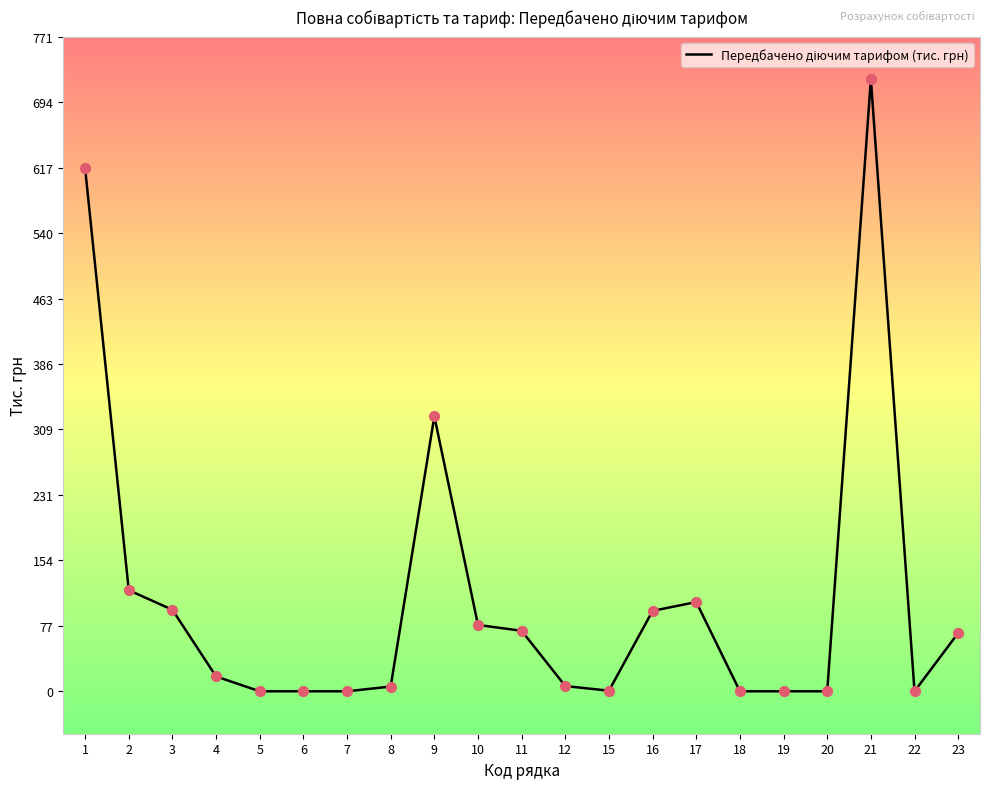

What is the change in value from 3 to 5?

-96.1